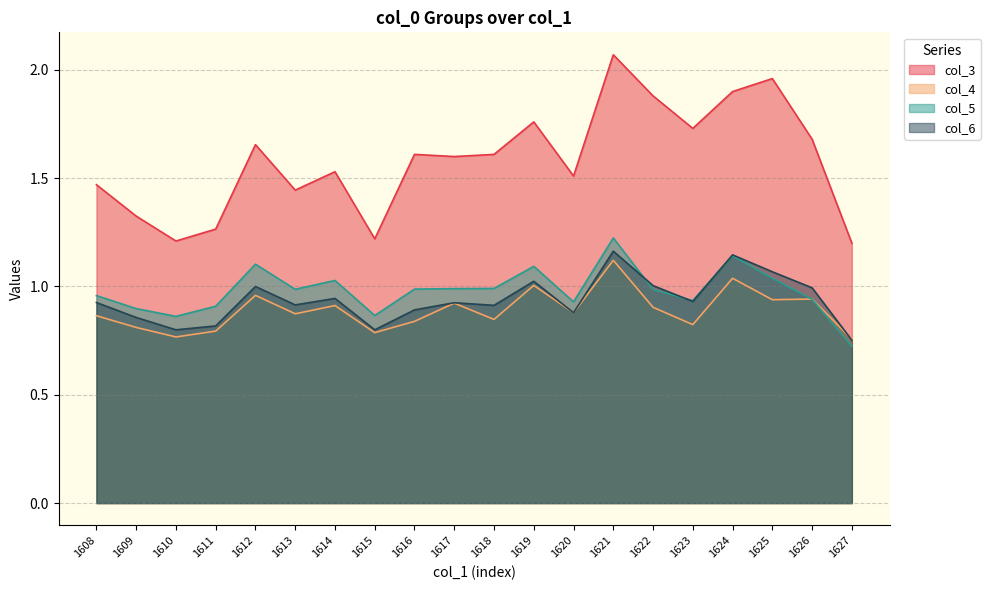

Does the chart have visible grid lines?

Yes